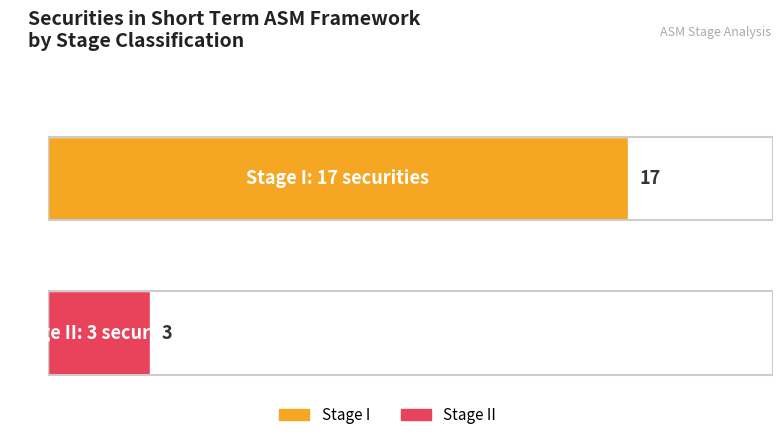

Does the chart contain any negative values?

No